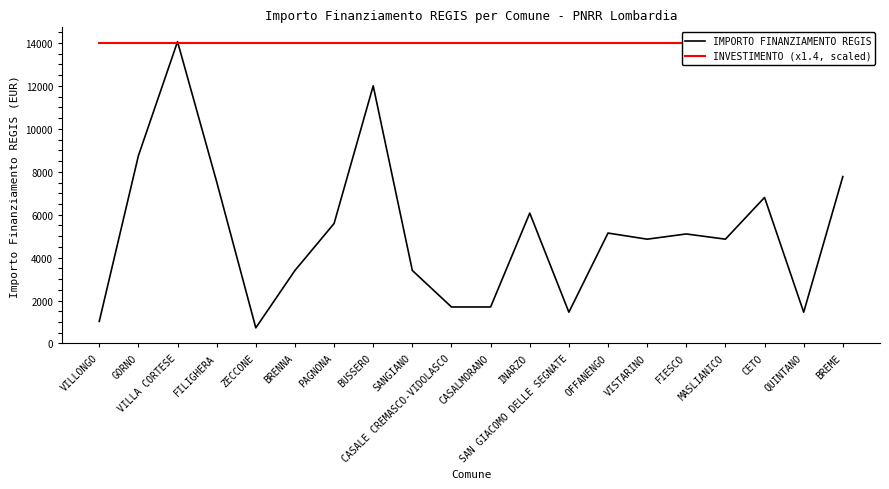

The INVESTIMENTO (x1.4, scaled) series shows 4484 at BRENNA. True or false?

False